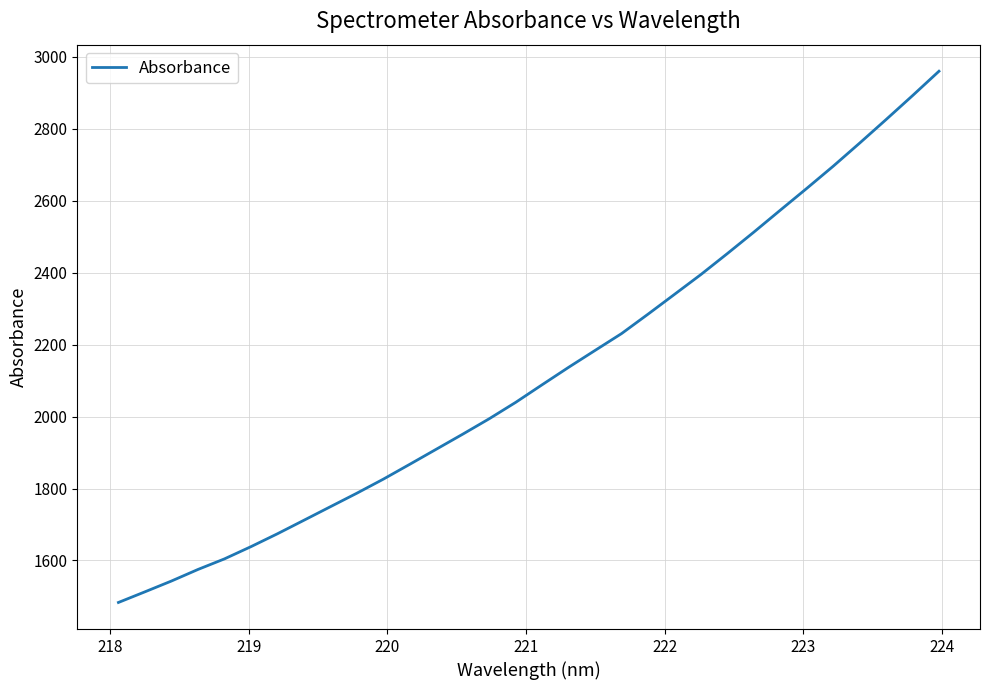

What is the difference between the maximum and minimum values?

1475.8